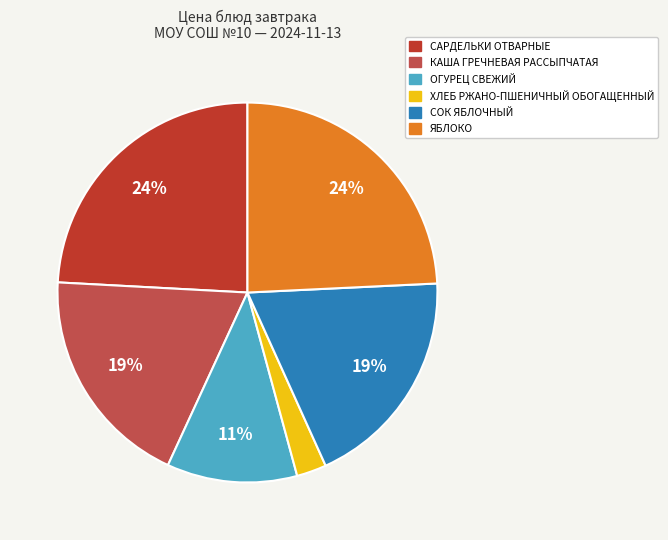

To the nearest percent, what is the combined percentage of САРДЕЛЬКИ ОТВАРНЫЕ and ЯБЛОКО?

48%